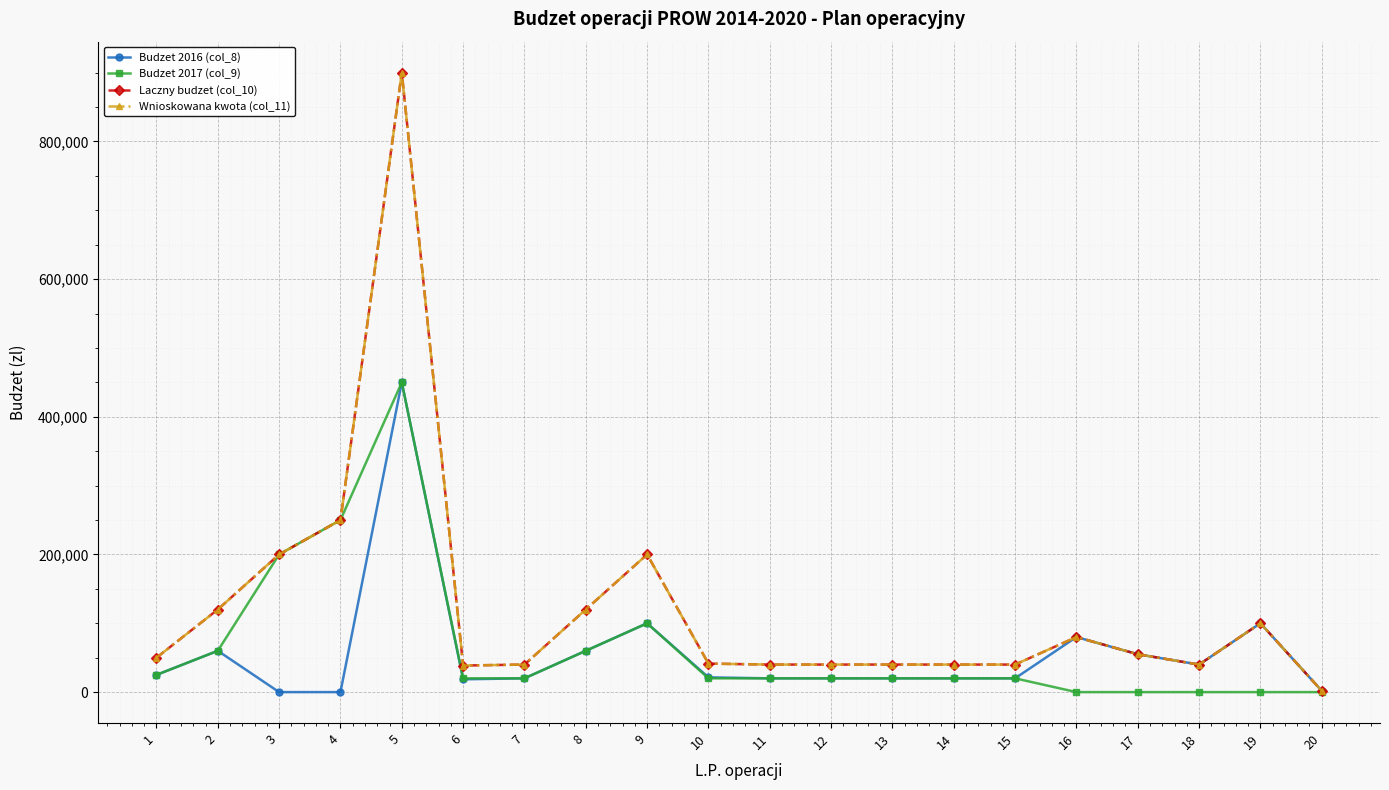

Reading left to right, transcribe all the data shown in this chart.

Budzet 2016 (col_8): 25000	60000	0	0	450000	18600	20000	60000	100000	21400	20000	20000	20000	20000	20000	80000	55000	40000	100000	1870
Budzet 2017 (col_9): 25000	60000	200000	250000	450000	20000	20000	60000	100000	20000	20000	20000	20000	20000	20000	0	0	0	0	0
Laczny budzet (col_10): 50000	120000	200000	250000	900000	38600	40000	120000	200000	41400	40000	40000	40000	40000	40000	80000	55000	40000	100000	1870
Wnioskowana kwota (col_11): 50000	120000	200000	250000	900000	38600	40000	120000	200000	41400	40000	40000	40000	40000	40000	80000	55000	40000	100000	1870